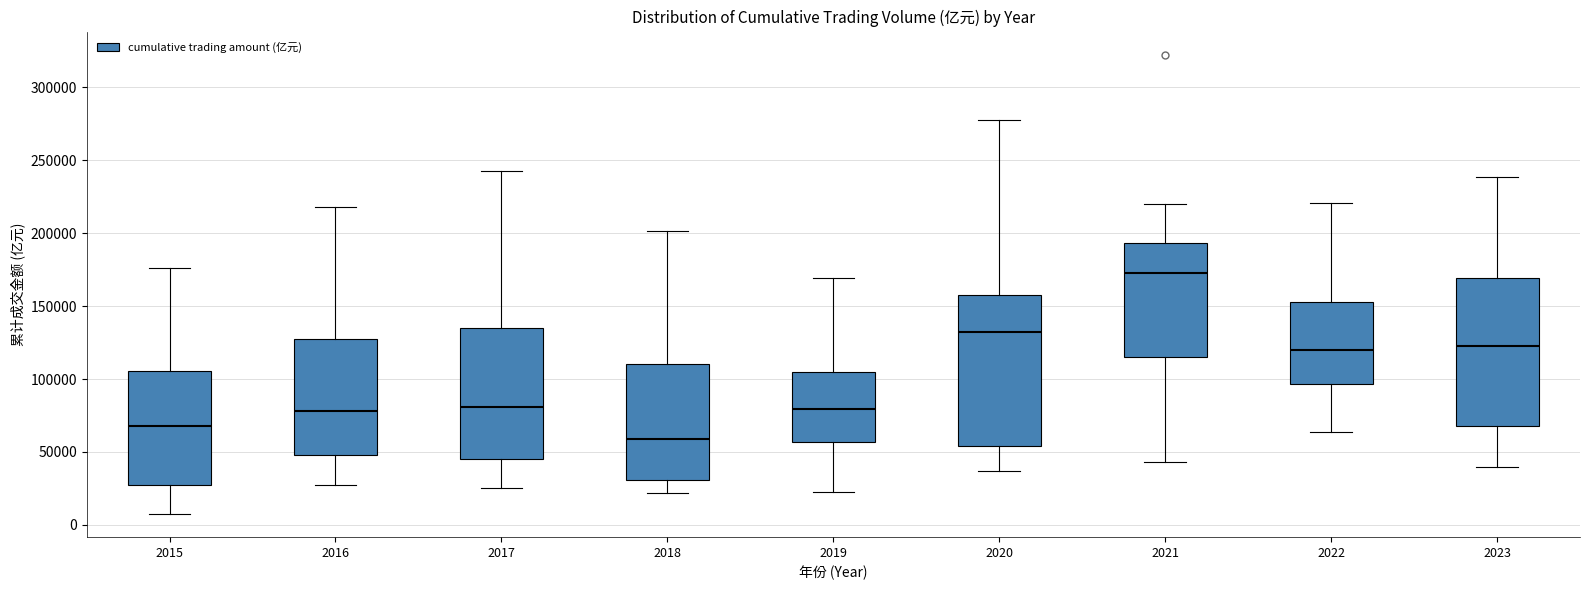

Reading left to right, transcribe this box plot: for each box, give where its median line is, the range the box spans, and where its two whiskers end, as read against the y-axis. The values are not printed on the chart, so give them approximately, as read against the axis.

2015: median 70000, box 25000 to 105000, whiskers 5000 to 175000
2016: median 80000, box 50000 to 125000, whiskers 30000 to 220000
2017: median 80000, box 45000 to 135000, whiskers 25000 to 245000
2018: median 60000, box 30000 to 110000, whiskers 20000 to 200000
2019: median 80000, box 55000 to 105000, whiskers 25000 to 170000
2020: median 130000, box 55000 to 160000, whiskers 35000 to 280000
2021: median 175000, box 115000 to 195000, whiskers 45000 to 220000
2022: median 120000, box 95000 to 155000, whiskers 65000 to 220000
2023: median 120000, box 70000 to 170000, whiskers 40000 to 240000